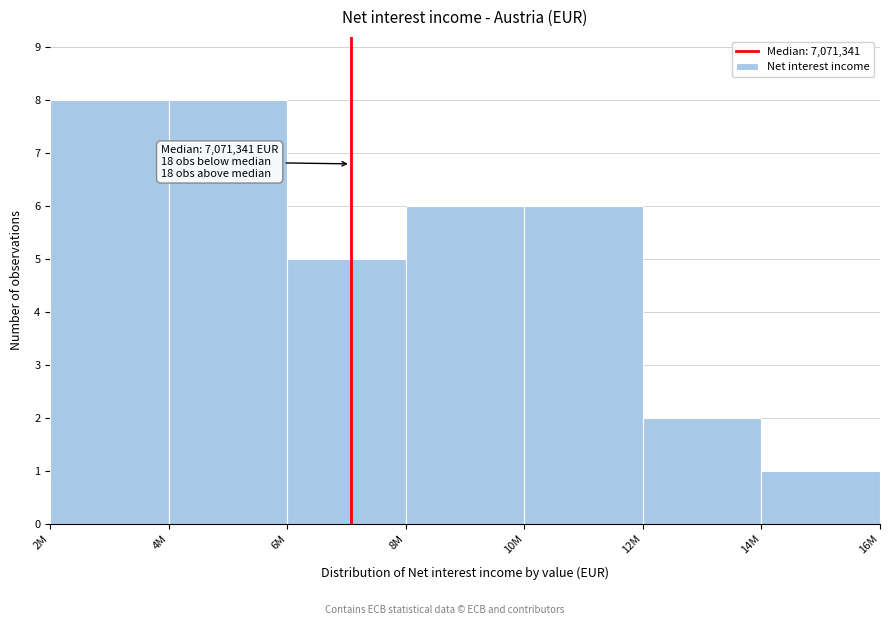

Reading left to right, transcribe all the data shown in this chart.

2M=8	4M=8	6M=5	8M=6	10M=6	12M=2	14M=1